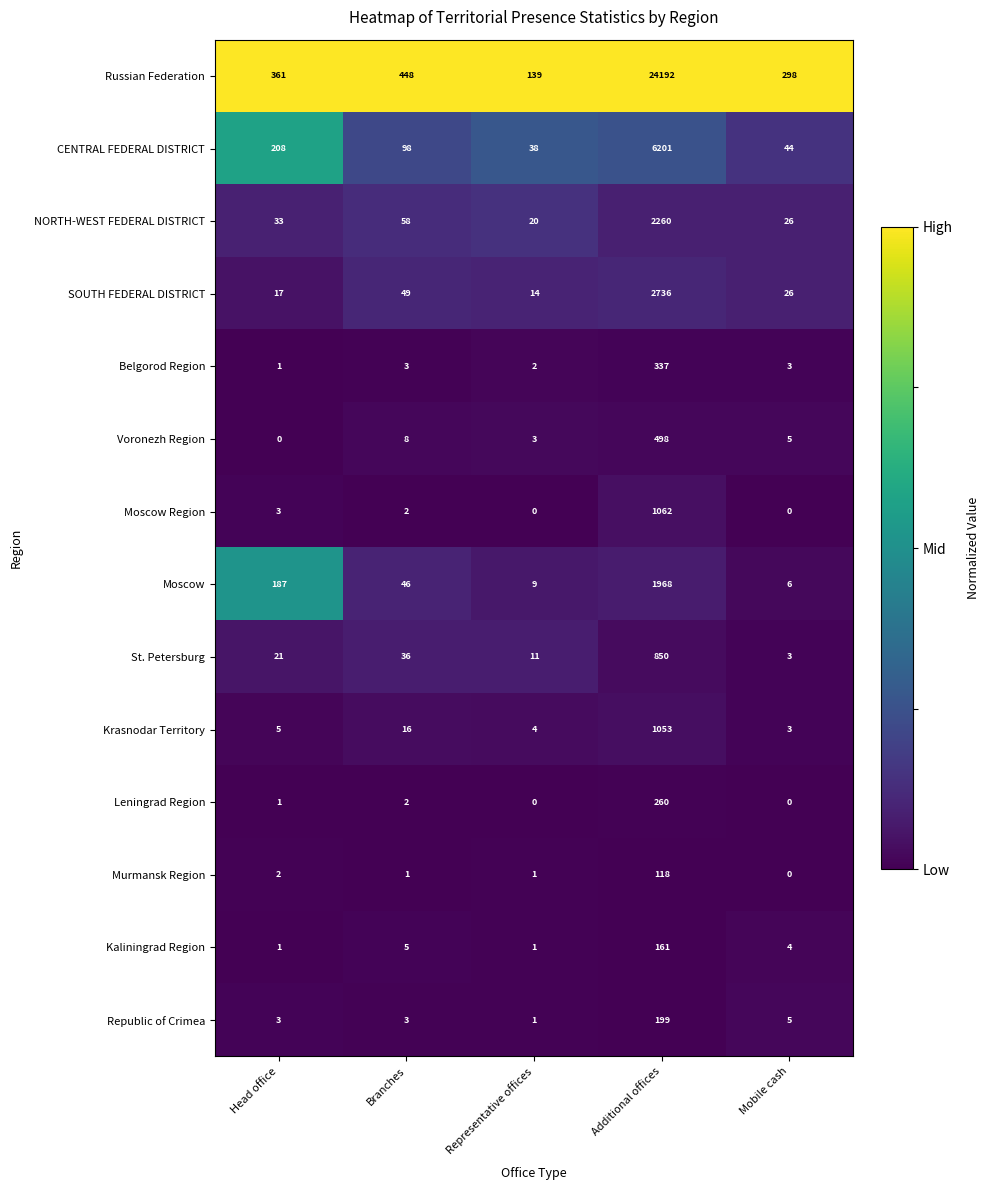

What is the maximum value for Leningrad Region?

260